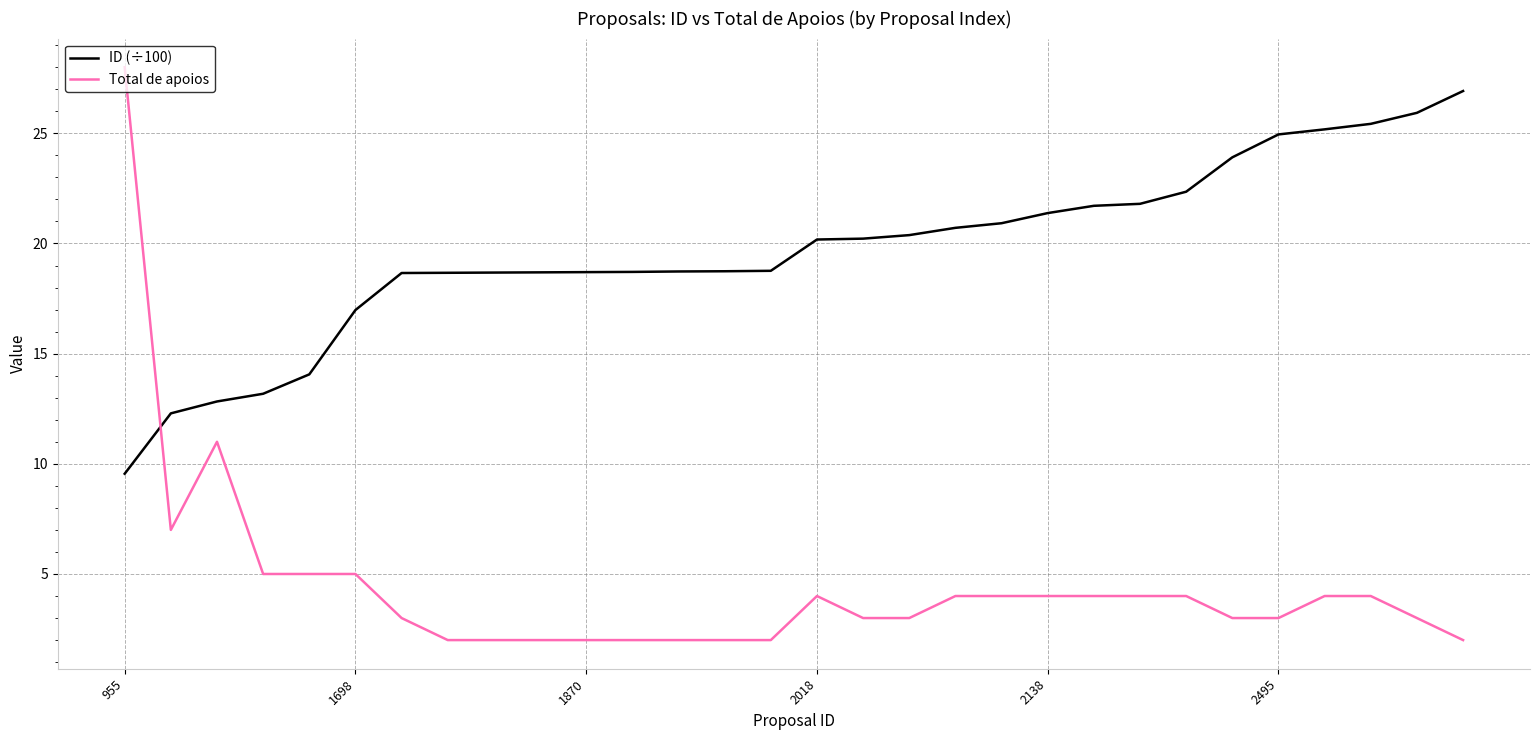

Rank the series by their average value, from highest to lowest.

ID (÷100), Total de apoios